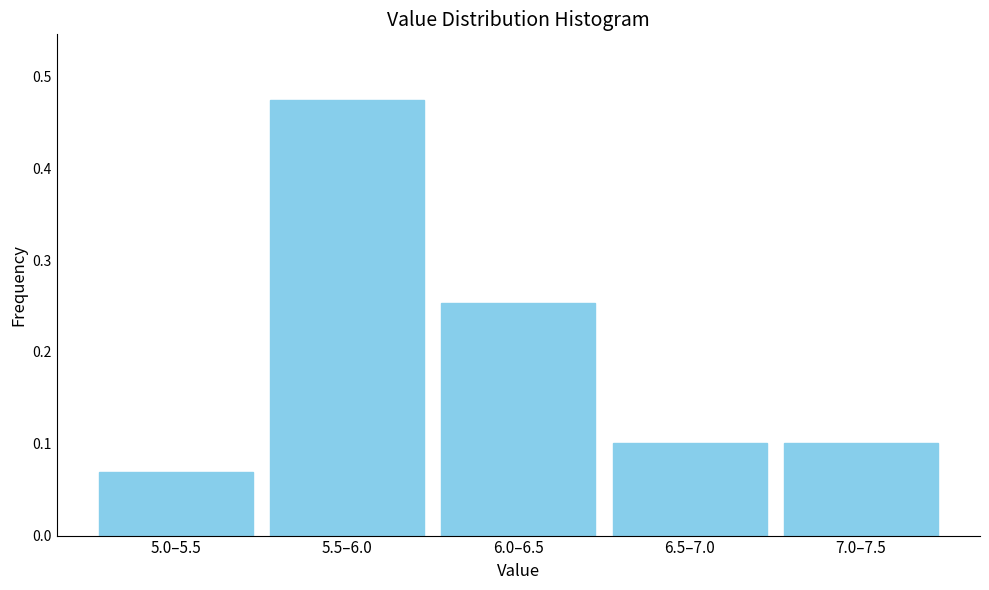

Count the values in the range 0 to 1.

5